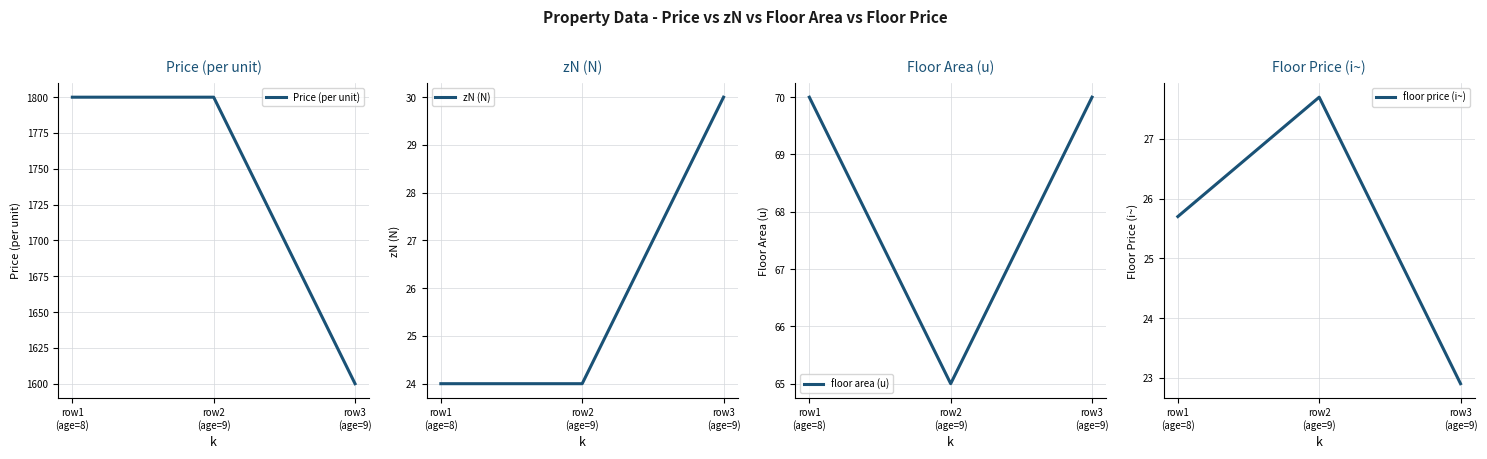

Between row3
(age=9) and row1
(age=8), which is larger?

row1
(age=8)